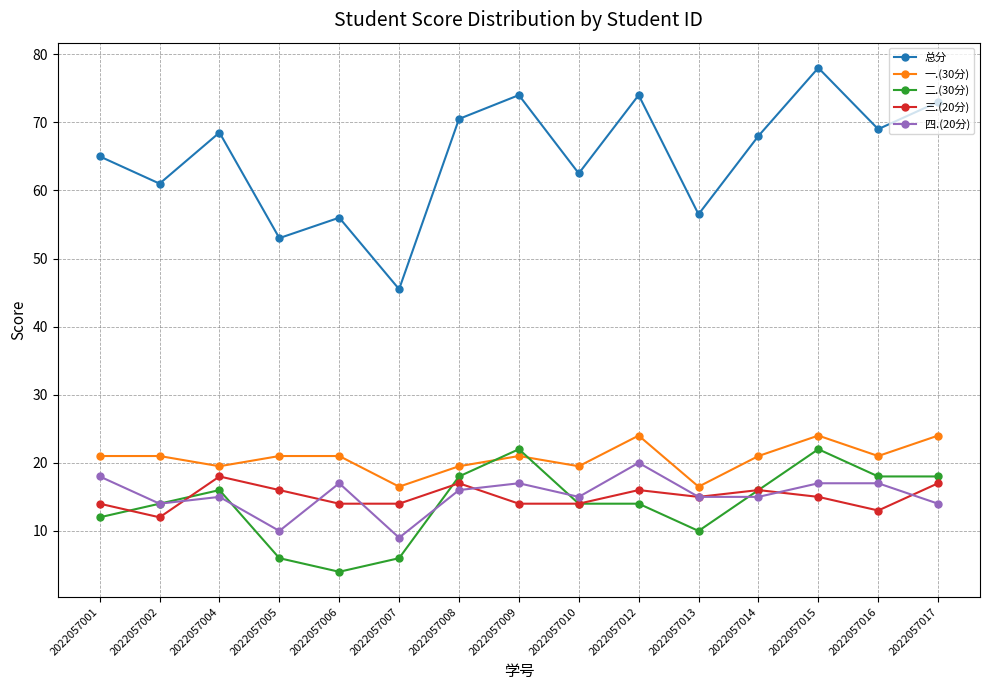

What is the highest value of the 二.(30分) series?

22.0